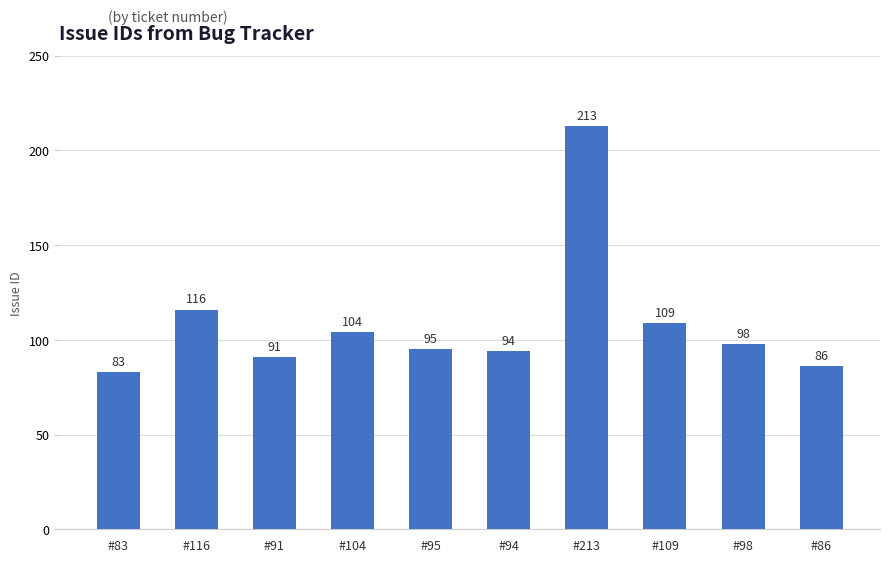

Reading left to right, what are all the values shown in this chart?

83	116	91	104	95	94	213	109	98	86